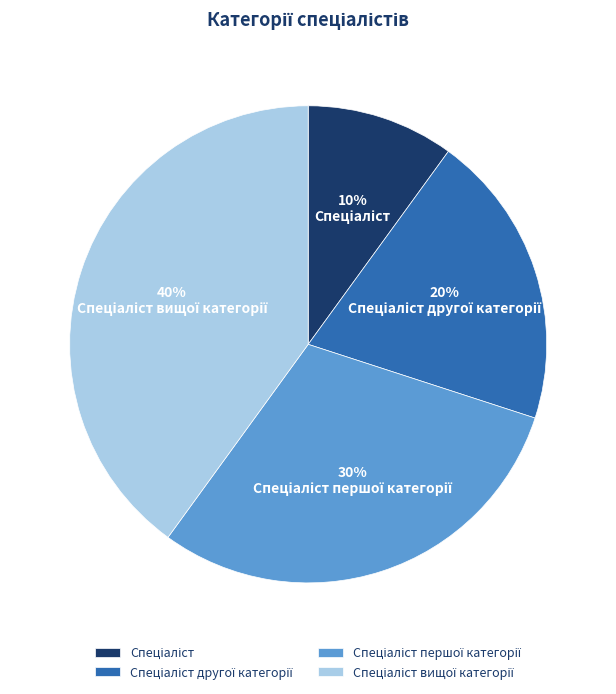

To the nearest percent, what is the difference between the largest and smallest slice percentages?

30%